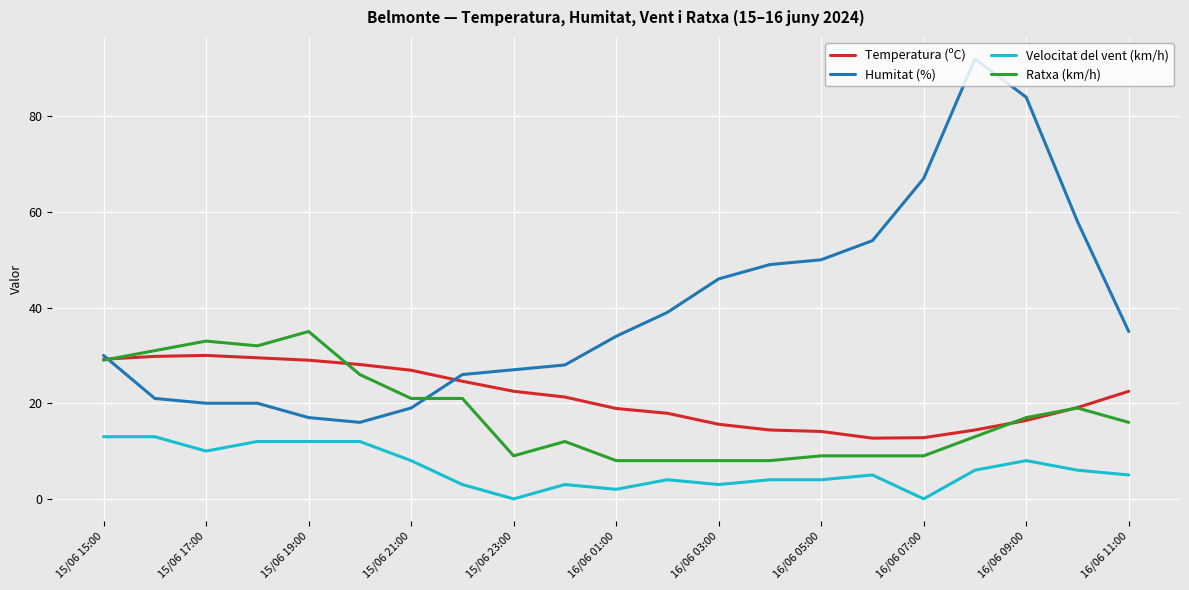

Is this an area chart (filled region under the line)?

No